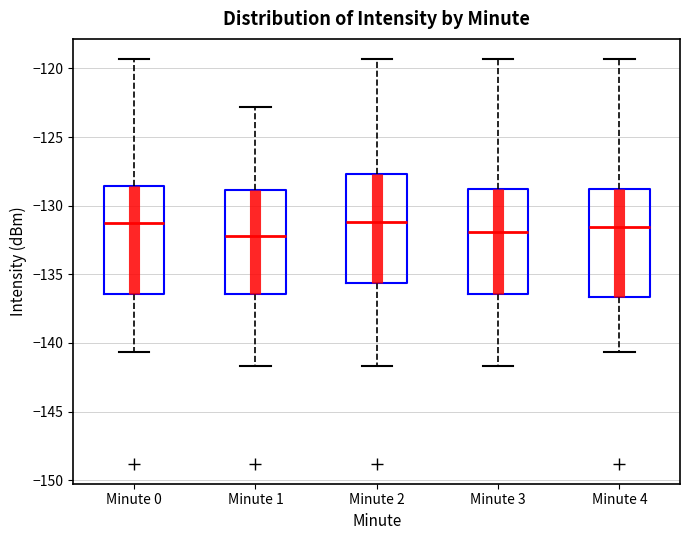

Reading left to right, transcribe this box plot: for each box, give where its median line is, the range the box spans, and where its two whiskers end, as read against the y-axis. The values are not printed on the chart, so give them approximately, as read against the axis.

Minute 0: median -131.0, box -136.5 to -128.5, whiskers -140.5 to -119.5
Minute 1: median -132.0, box -136.5 to -129.0, whiskers -141.5 to -123.0
Minute 2: median -131.0, box -135.5 to -127.5, whiskers -141.5 to -119.5
Minute 3: median -132.0, box -136.5 to -129.0, whiskers -141.5 to -119.5
Minute 4: median -131.5, box -136.5 to -129.0, whiskers -140.5 to -119.5